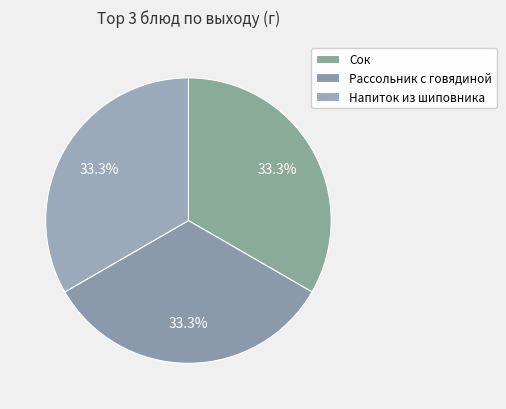

To the nearest percent, what is the average slice percentage?

33%